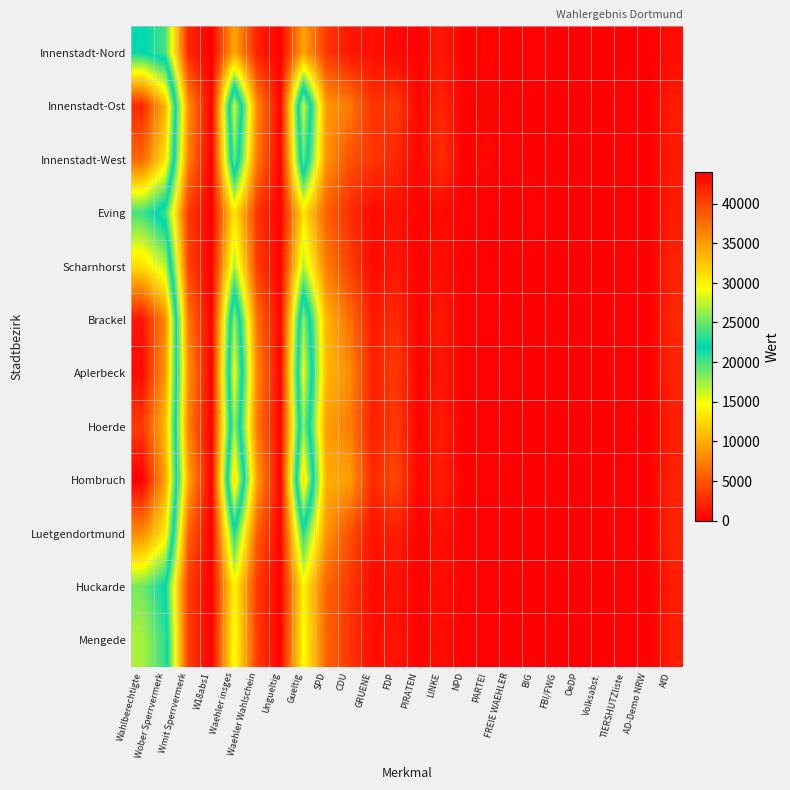

At which category does the chart reach its minimum across all series?

W18abs1